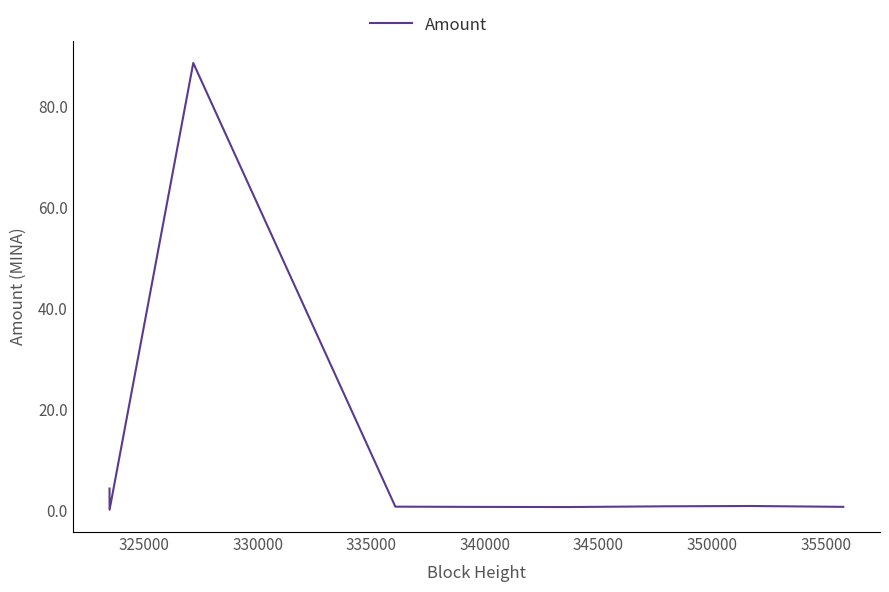

What is the difference between the maximum and minimum values?

88.5